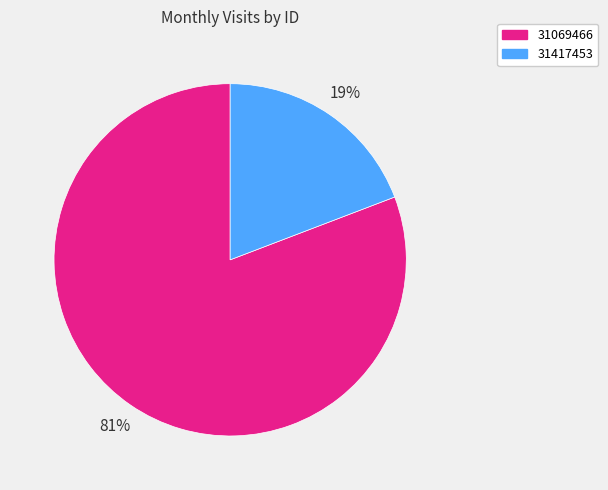

Is the sum of 31069466 and 31417453 greater than half?

Yes